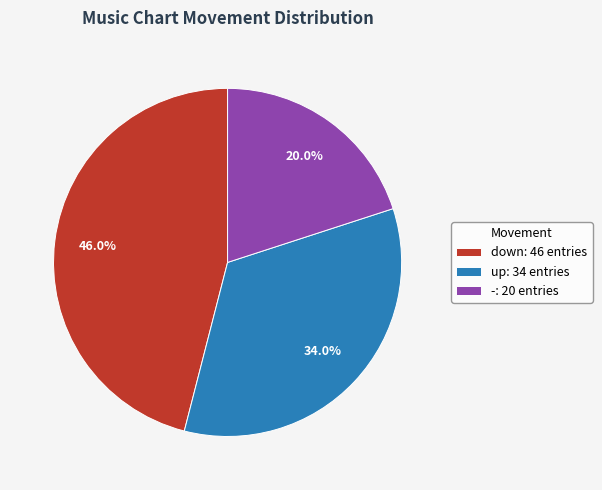

What is the ratio of the value at - to the value at down?

0.4